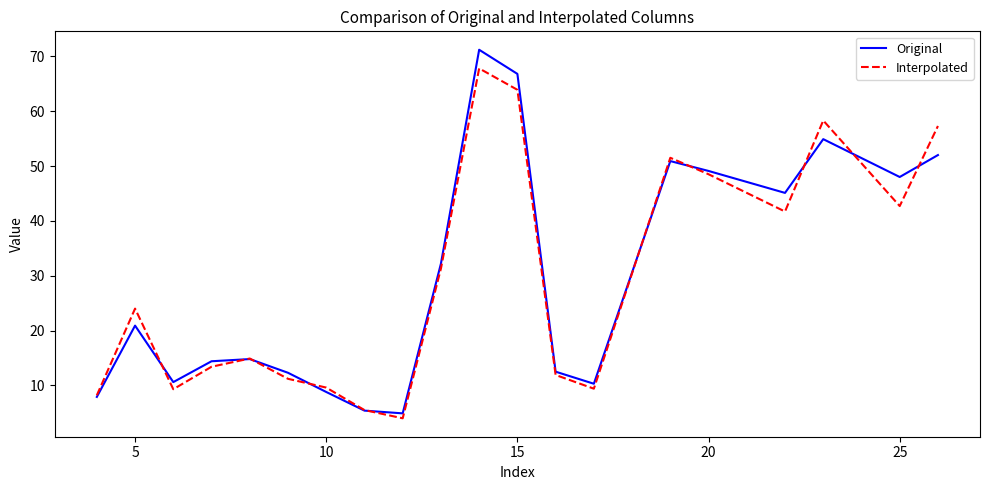

What is the maximum value for Interpolated?

67.8